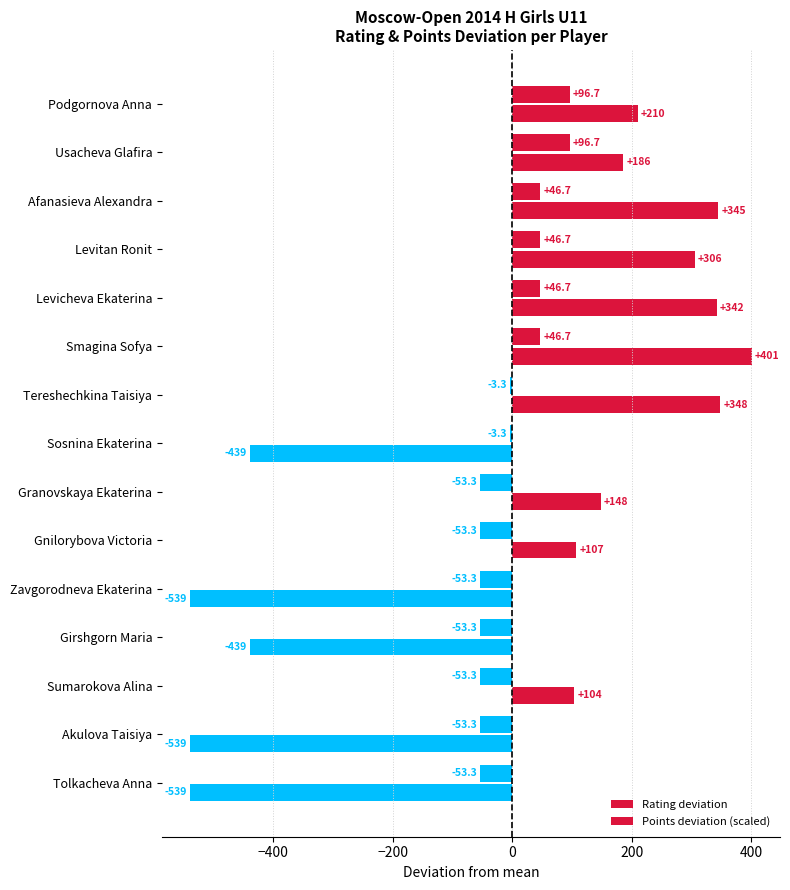

How many values in the Rating deviation series exceed 147?

8